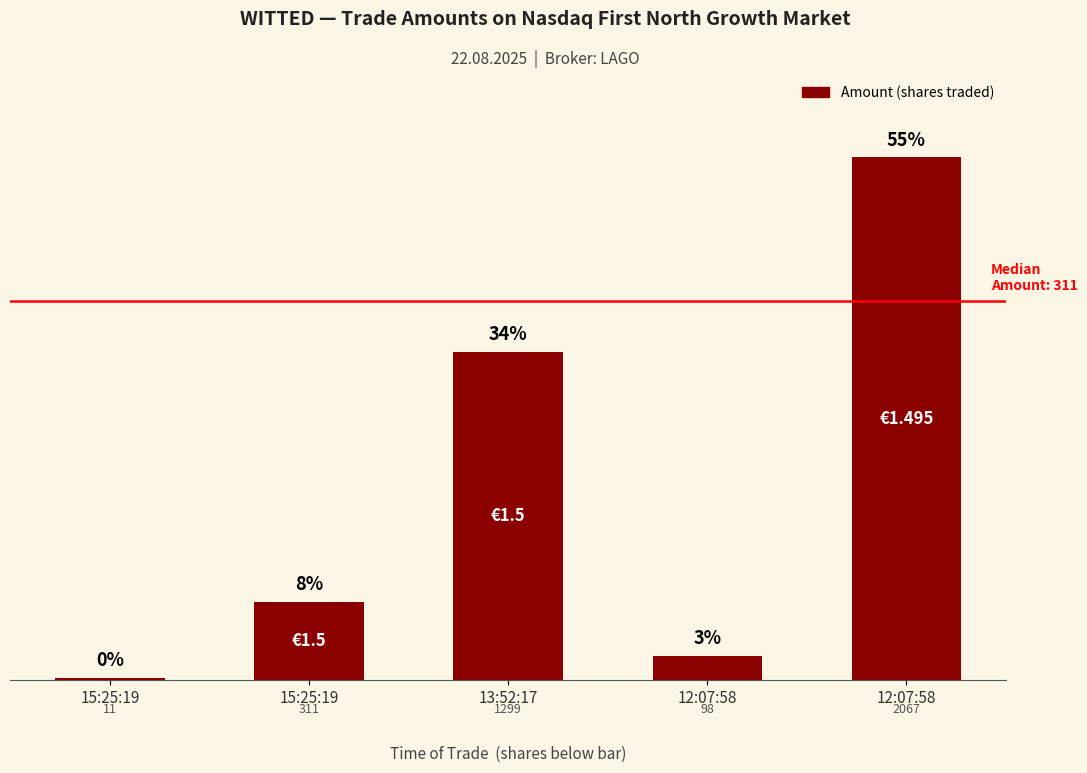

What is the ratio of the value at 13:52:17 to the value at 15:25:19?

118.1